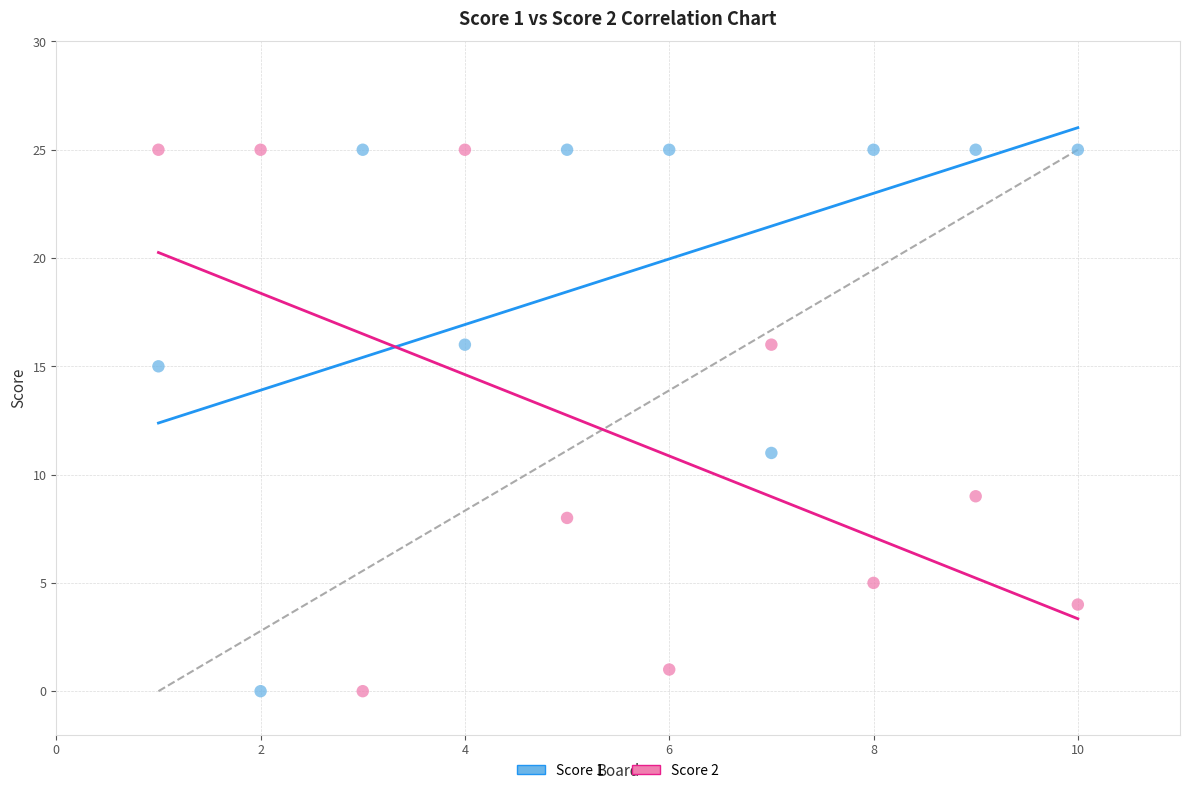

What is the X range (max minus min) for the scatter plot?

9